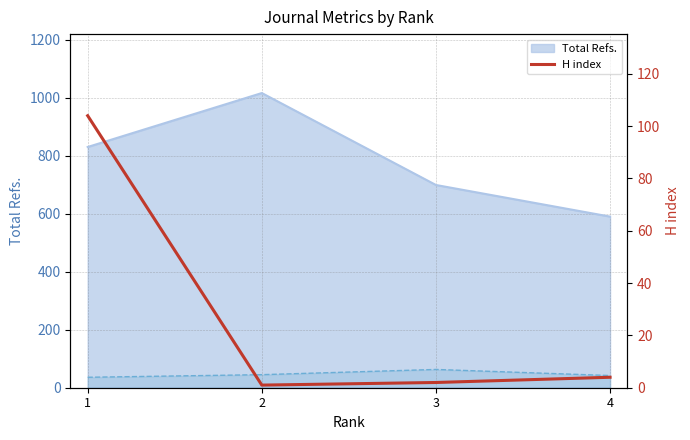

How many lines are shown in the chart?

1